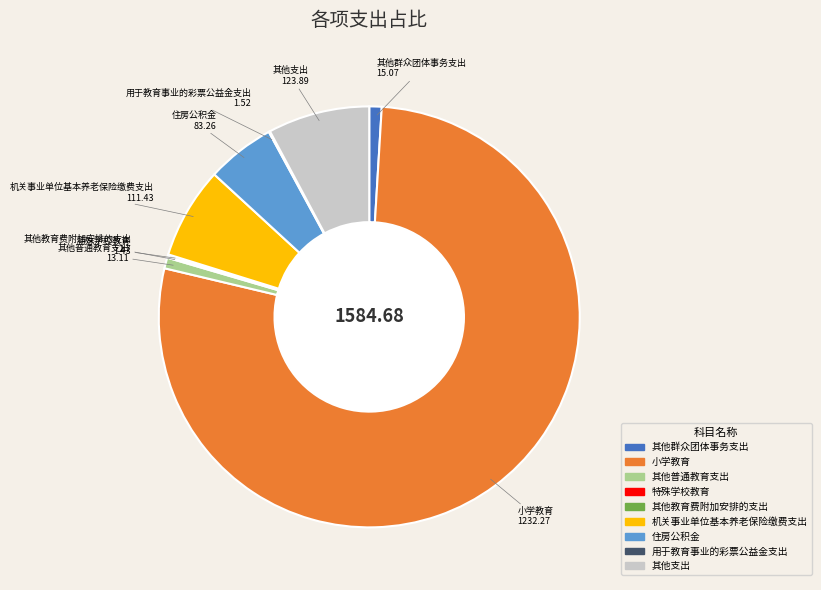

The 其他普通教育支出 slice represents 11% of the pie. True or false?

False